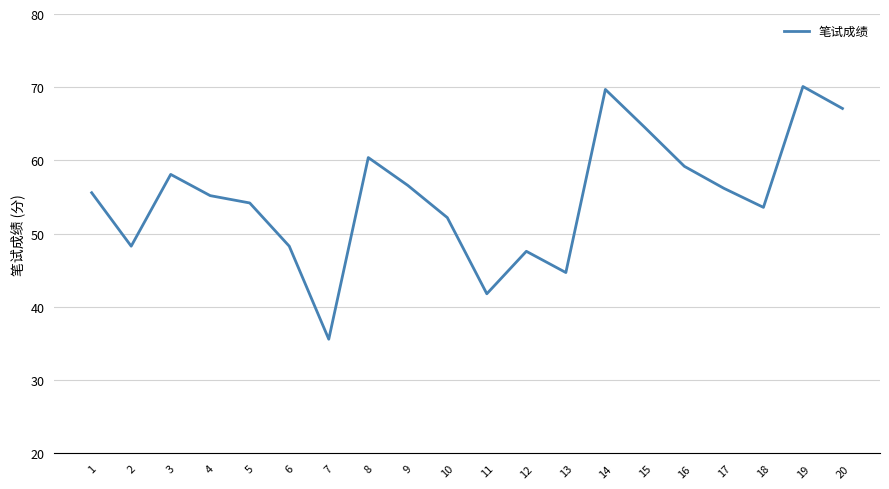

Is it true that the value at 4 is 21.0?

False